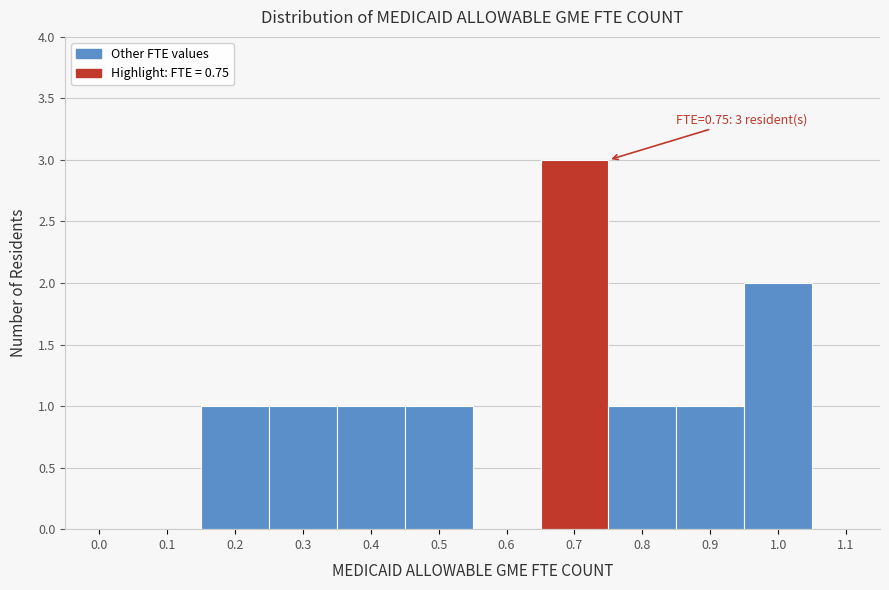

Reading right to left, what are all the values shown in this chart?

1.1=0	1.0=2	0.9=1	0.8=1	0.7=3	0.6=0	0.5=1	0.4=1	0.3=1	0.2=1	0.1=0	0.0=0